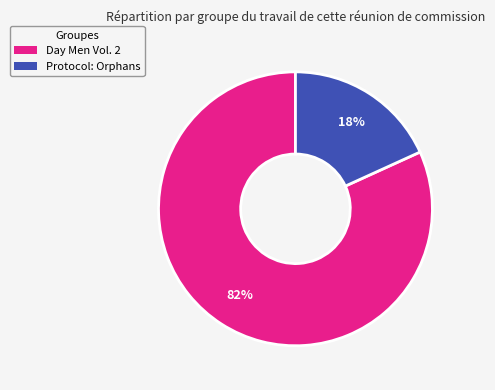

To the nearest percent, what is the combined percentage of Protocol: Orphans and Day Men Vol. 2?

100%